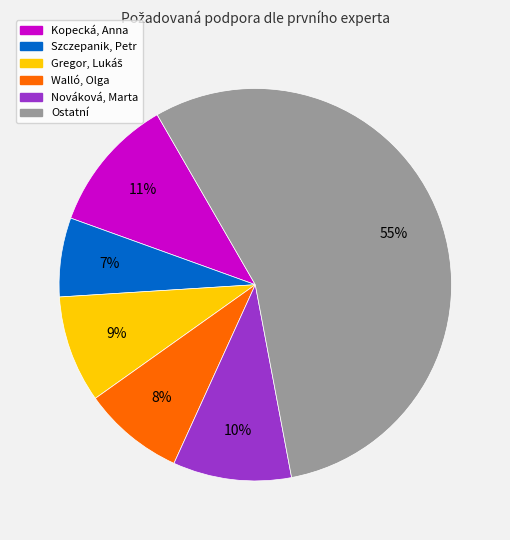

To the nearest percent, what is the average slice percentage?

17%